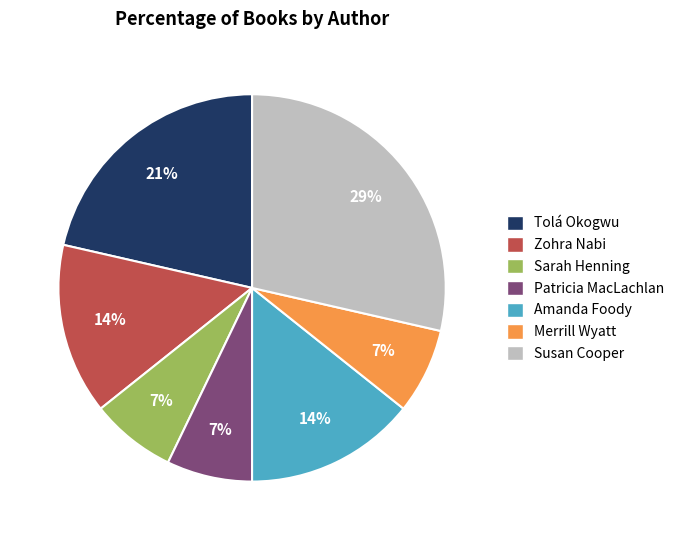

To the nearest percent, what percentage of the pie is Susan Cooper?

29%